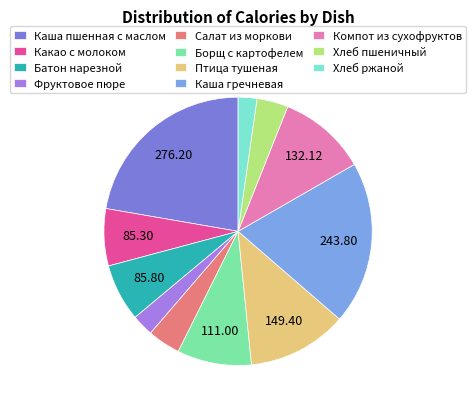

How many segments does this pie chart have?

11